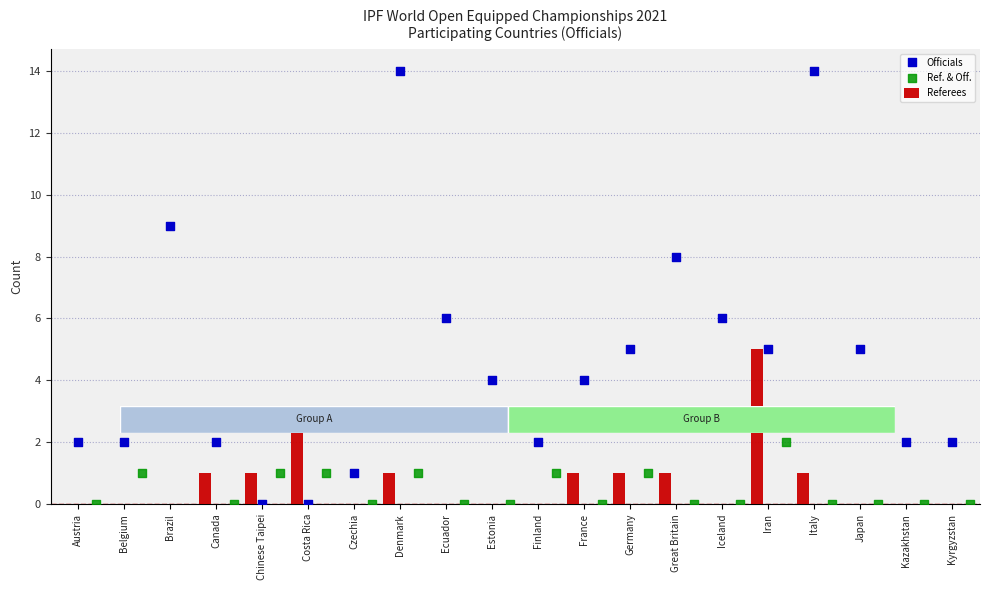

What are all the series names shown in the legend?

Referees, Officials, Ref. & Off.